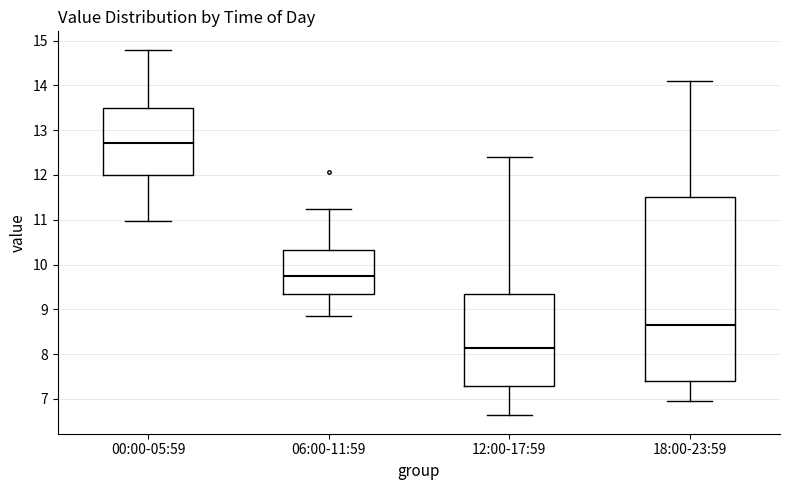

Where does the lower whisker of the box for 18:00-23:59 end on the y-axis? The values are not printed on the chart, so give them approximately, as read against the axis.

7.0